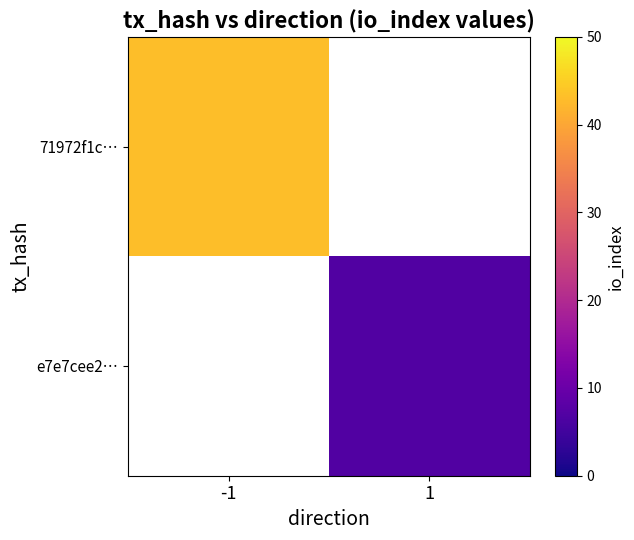

What is the minimum value for 71972f1c…?

43.0